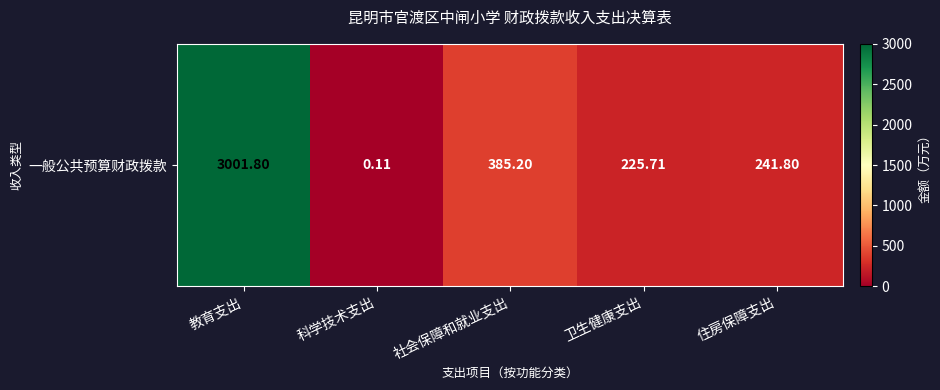

What value does the data have at 社会保障和就业支出?

385.2